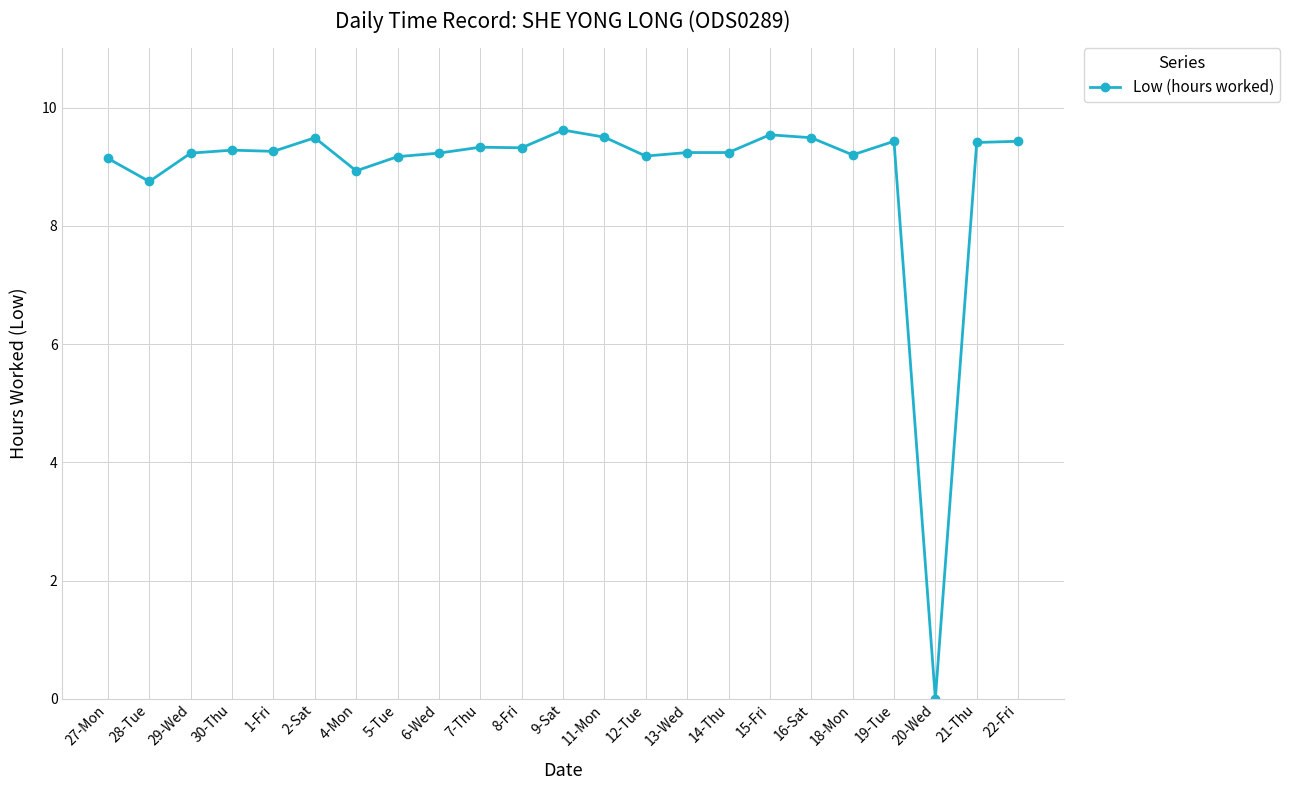

How many positive values are there?

22